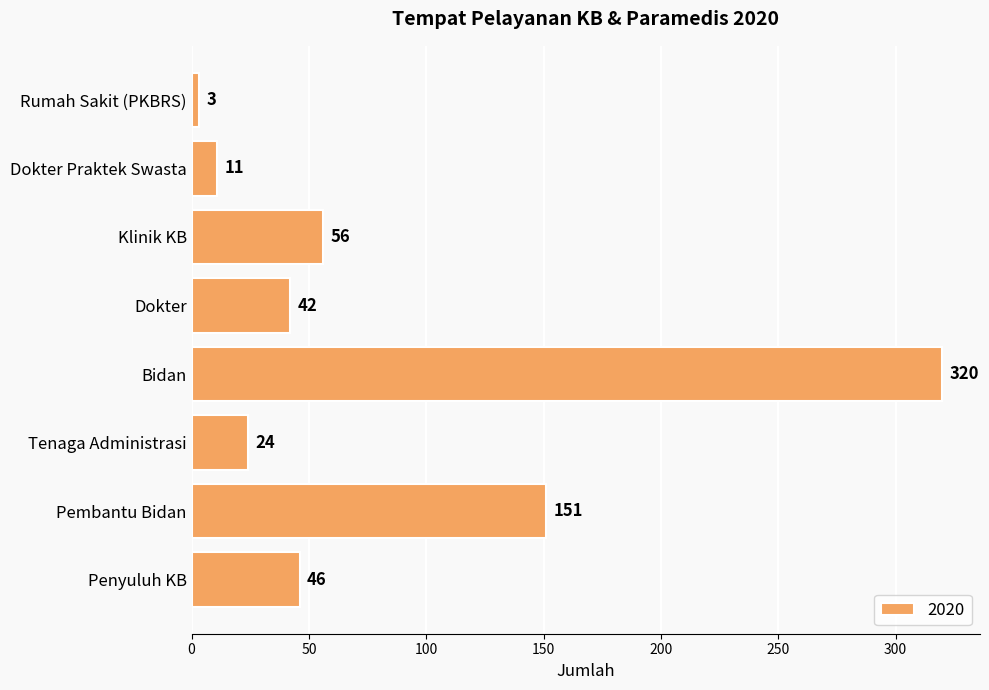

What is the sum of the values at Rumah Sakit (PKBRS) and Klinik KB?

59